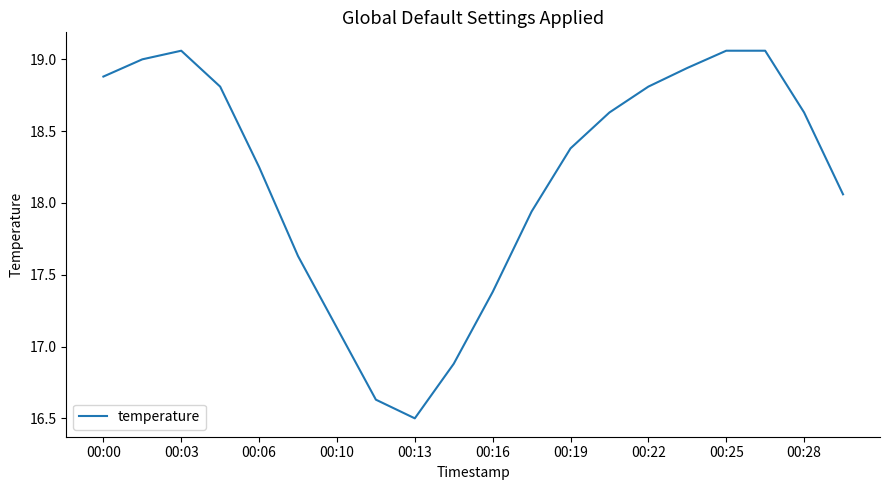

What is the difference between the maximum and minimum values?

2.6